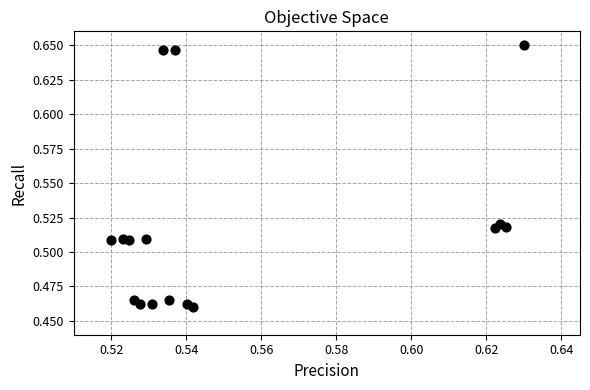

How many points are shown in the scatter plot?

16